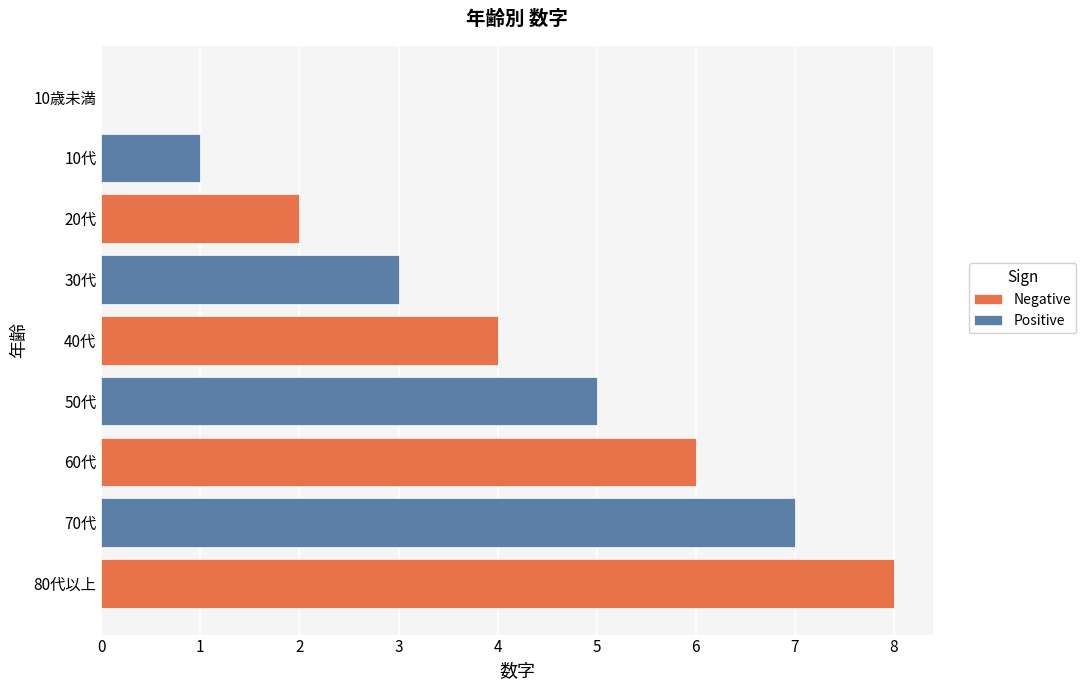

Is it true that the value at 20代 is 1?

False